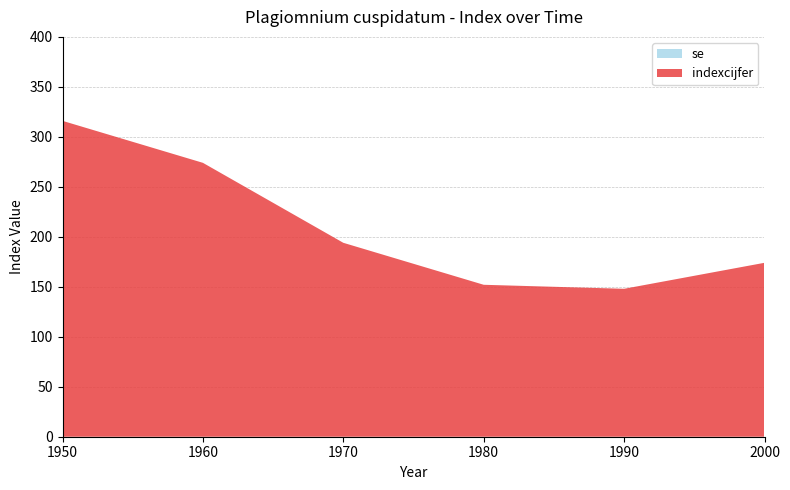

Reading right to left, transcribe all the data shown in this chart.

indexcijfer: 2000=174	1990=148	1980=152	1970=194	1960=274	1950=316
se: 2000=0	1990=0	1980=0	1970=0	1960=0	1950=0